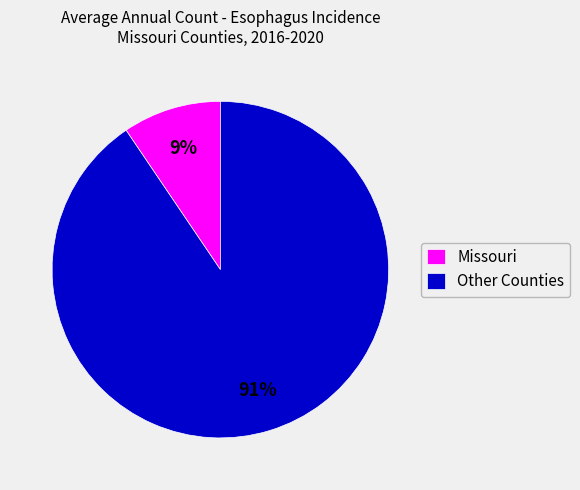

To the nearest percent, what percentage of the pie is Other Counties?

91%